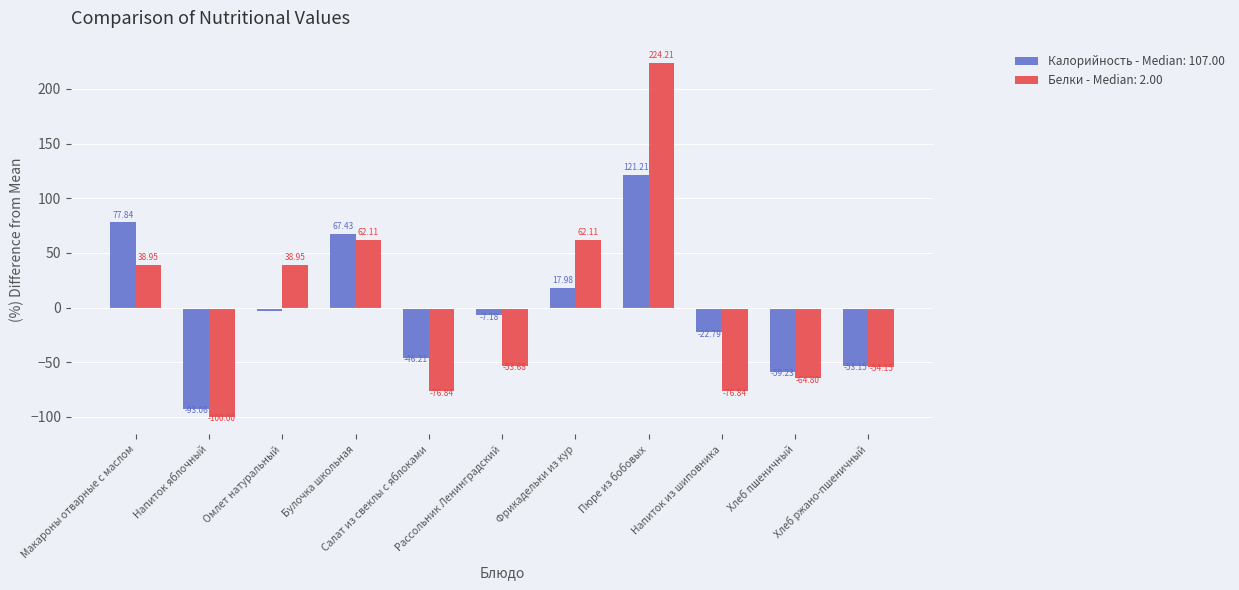

What is the difference between the second highest and second lowest values in the Калорийность - Median: 107.00 series?

137.1